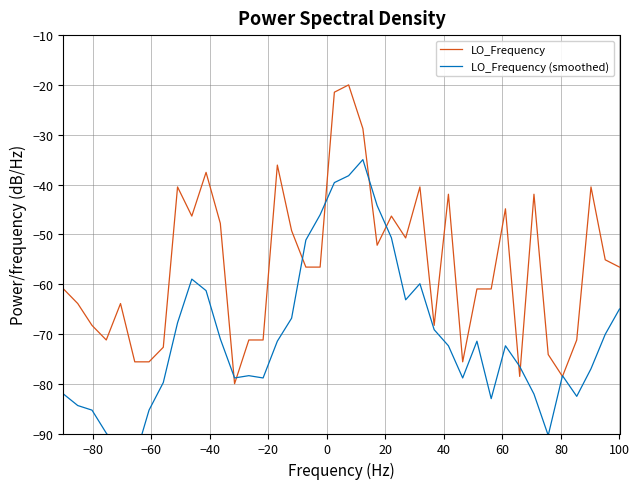

How many intersections are there between LO_Frequency (smoothed) and LO_Frequency?

10